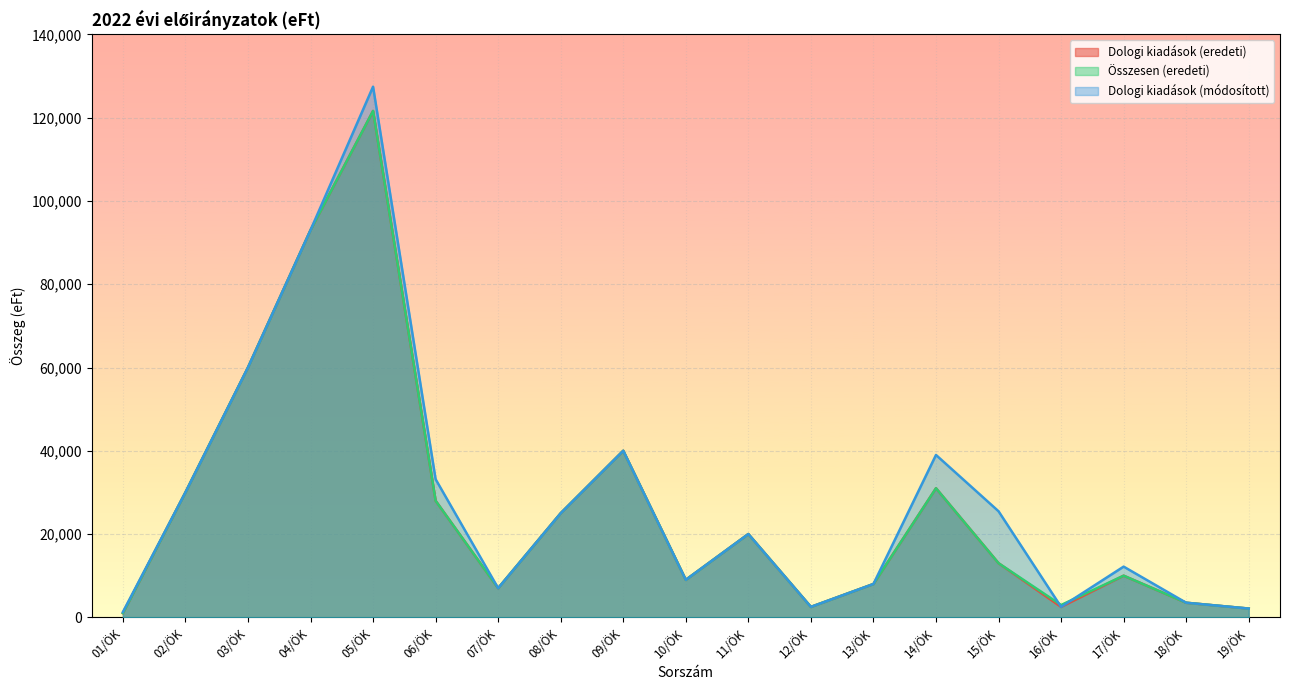

What is the label of the 11th point from the right?

09/ÖK